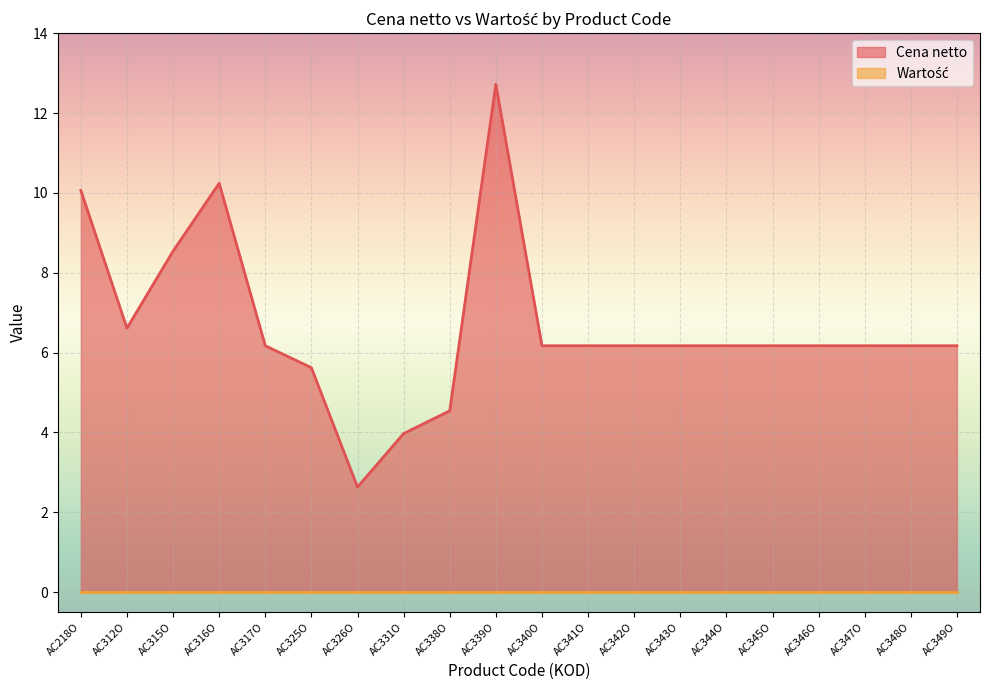

Which label corresponds to the largest value in the chart?

AC339O